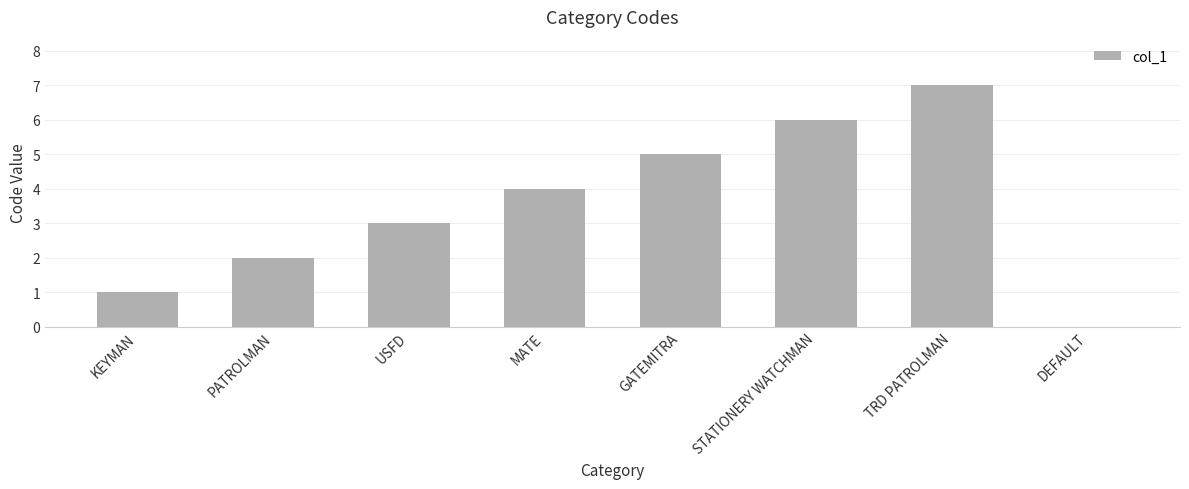

Is it true that the value at DEFAULT is -4?

False